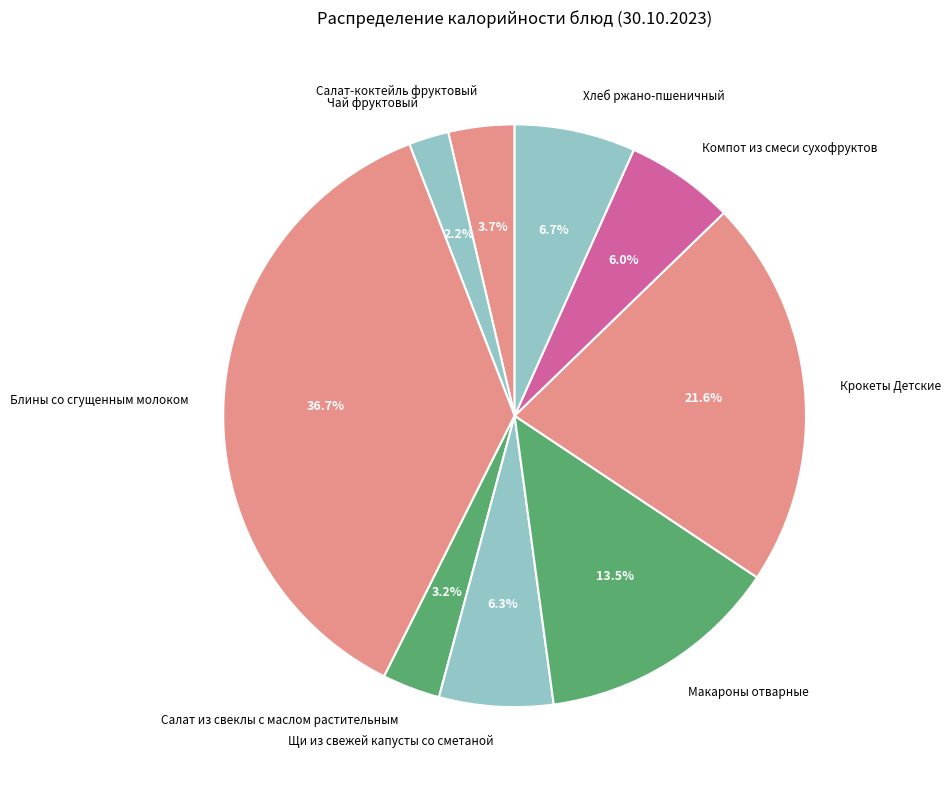

Is the sum of Салат из свеклы с маслом растительным and Чай фруктовый greater than half?

No